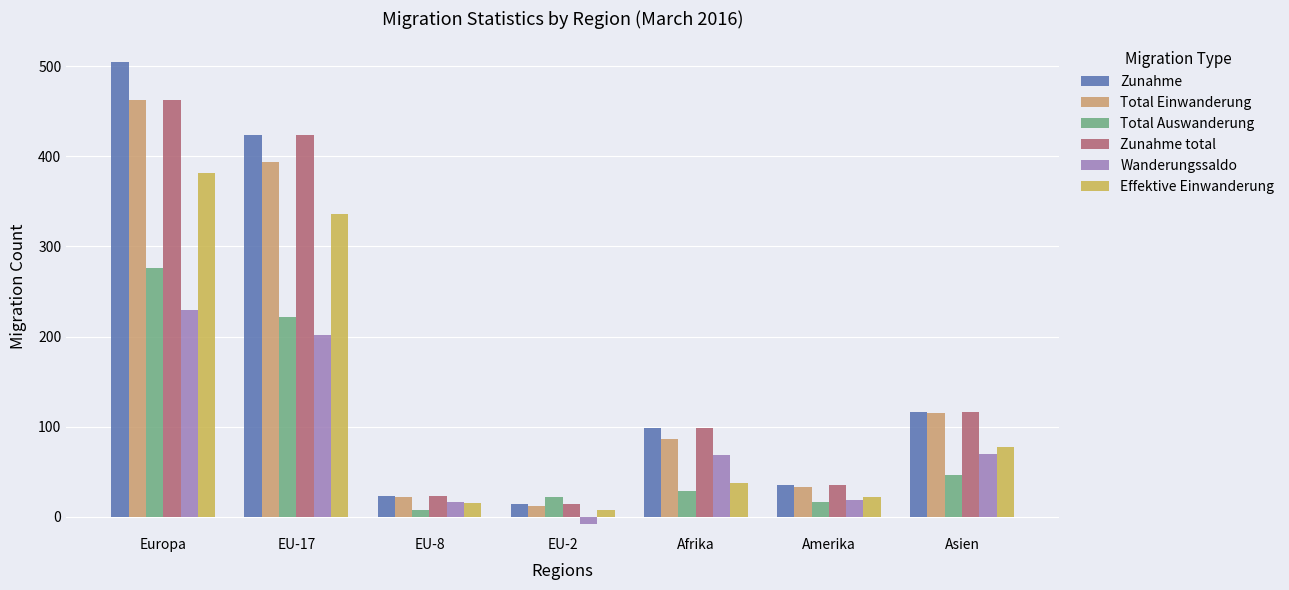

At which category does the chart reach its minimum across all series?

EU-2